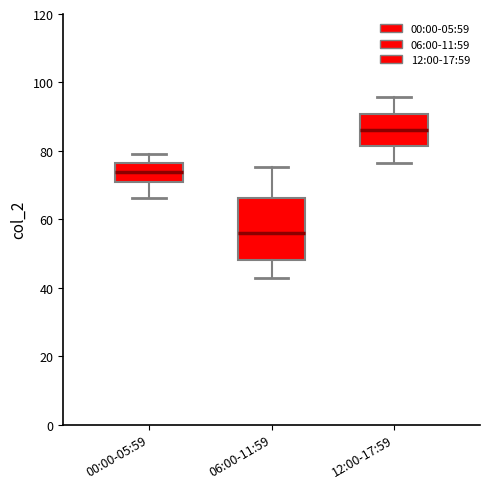

Where does the upper whisker of the box for 00:00-05:59 end on the y-axis? The values are not printed on the chart, so give them approximately, as read against the axis.

80